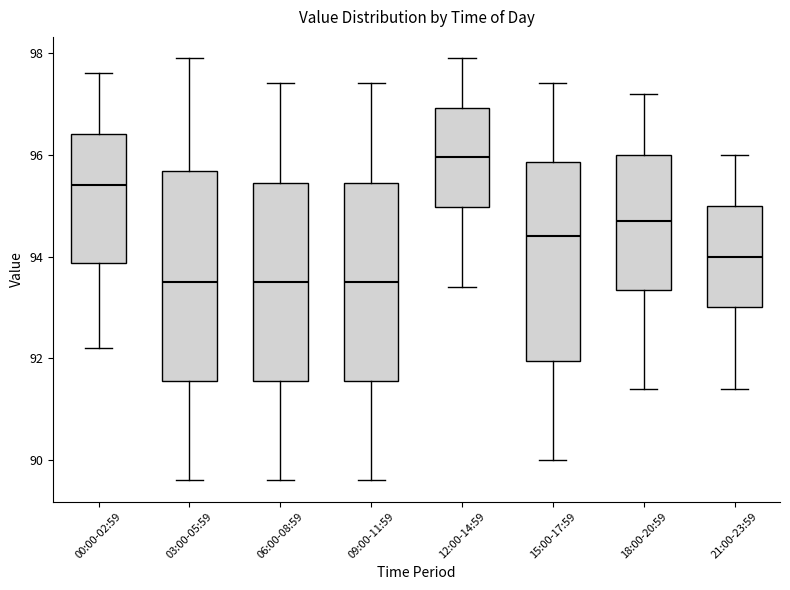

Reading left to right, transcribe this box plot: for each box, give where its median line is, the range the box spans, and where its two whiskers end, as read against the y-axis. The values are not printed on the chart, so give them approximately, as read against the axis.

00:00-02:59: median 95.4, box 93.8 to 96.4, whiskers 92.2 to 97.6
03:00-05:59: median 93.6, box 91.6 to 95.6, whiskers 89.6 to 98.0
06:00-08:59: median 93.6, box 91.6 to 95.4, whiskers 89.6 to 97.4
09:00-11:59: median 93.6, box 91.6 to 95.4, whiskers 89.6 to 97.4
12:00-14:59: median 96.0, box 95.0 to 97.0, whiskers 93.4 to 98.0
15:00-17:59: median 94.4, box 92.0 to 95.8, whiskers 90.0 to 97.4
18:00-20:59: median 94.8, box 93.4 to 96.0, whiskers 91.4 to 97.2
21:00-23:59: median 94.0, box 93.0 to 95.0, whiskers 91.4 to 96.0